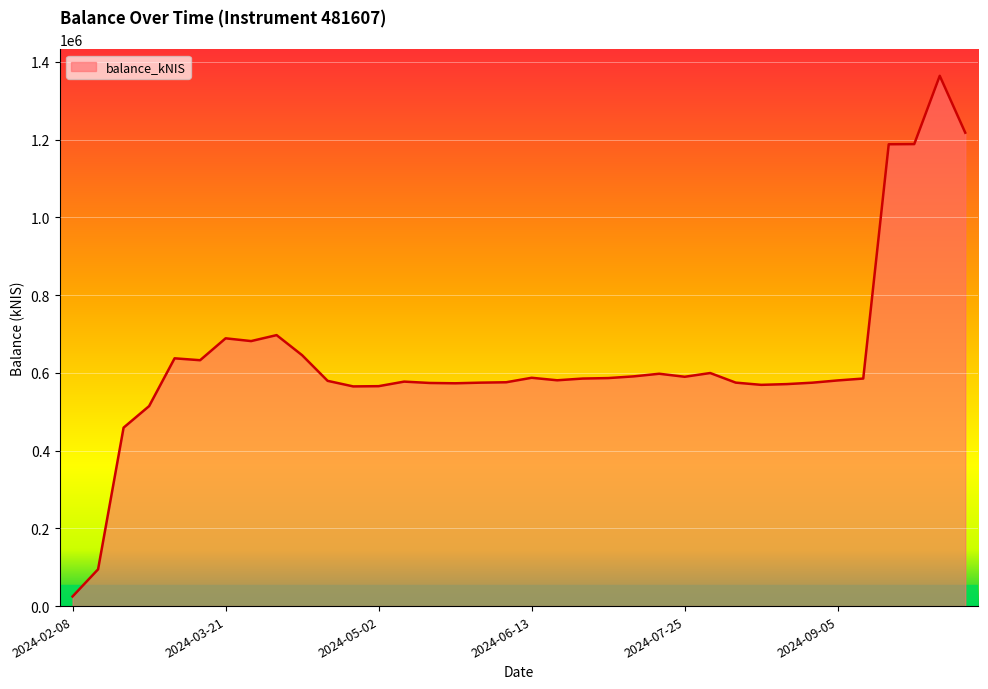

How many lines are shown in the chart?

1